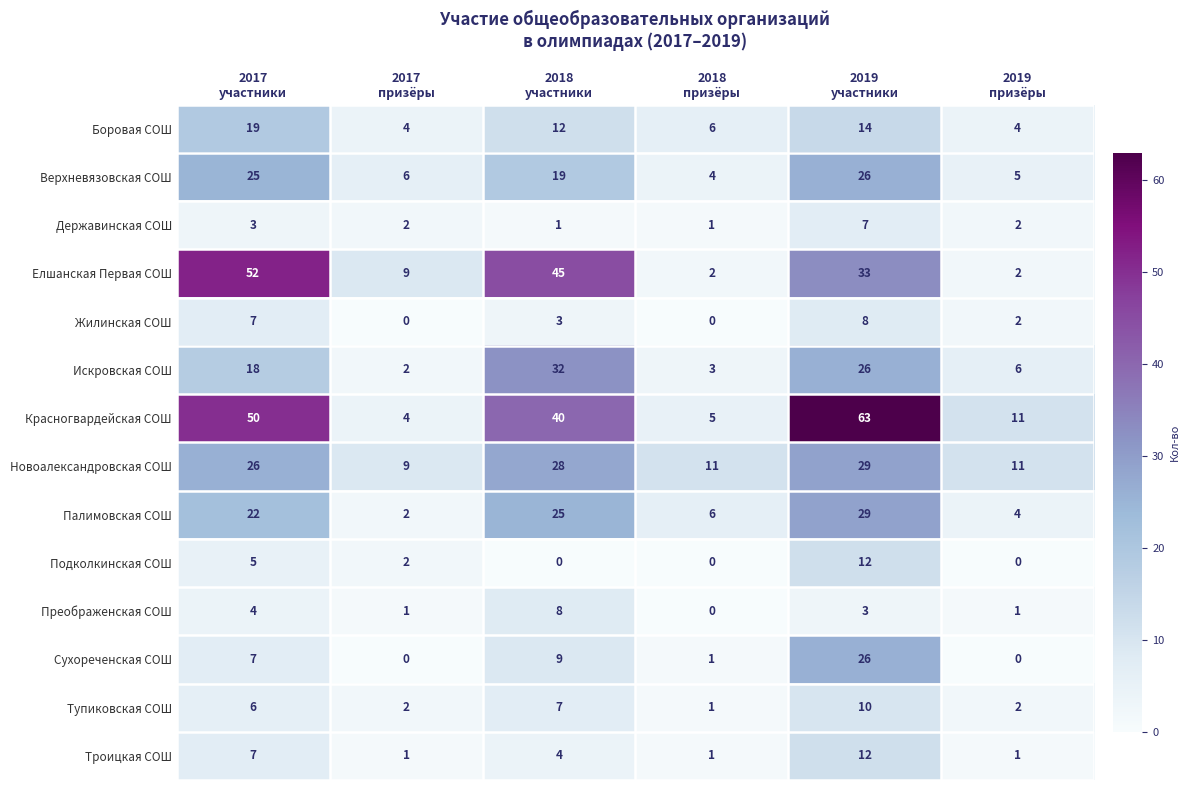

Count the Жилинская СОШ values in the range 0 to 7.

5